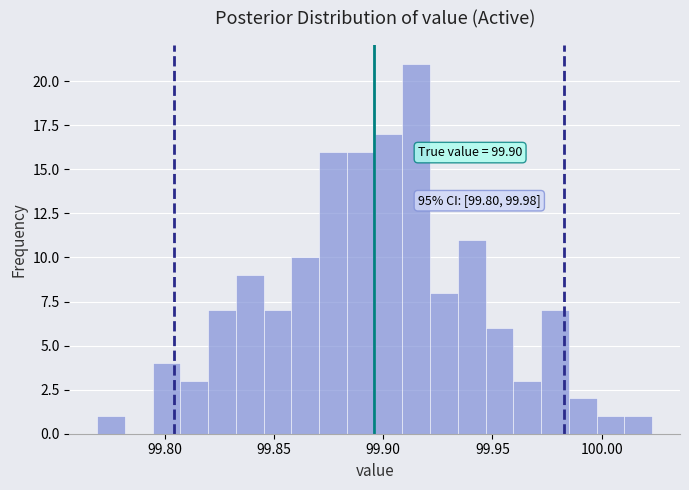

Read against the x-axis, roughly where is the centre of the tallest bar?

99.915